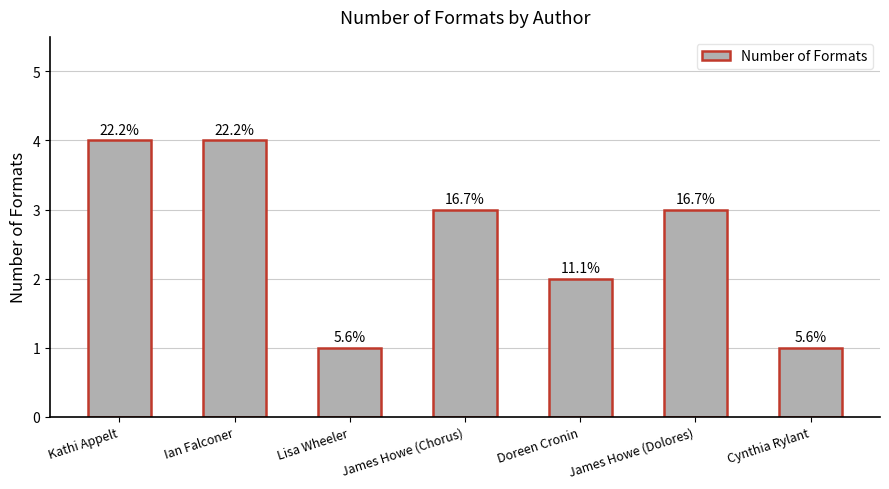

What is the difference between the maximum and minimum values?

3